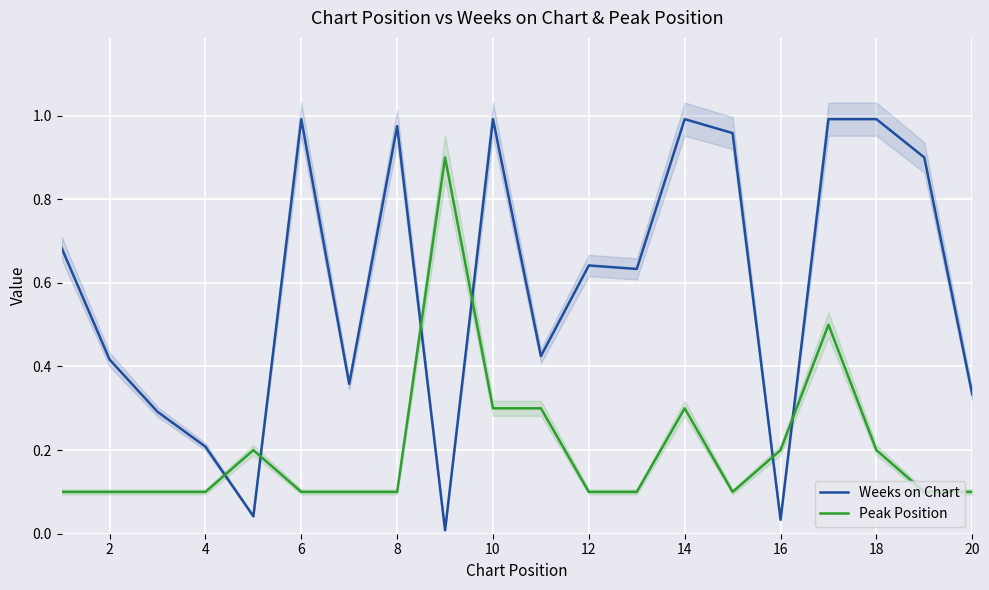

How many intersections are there between Weeks on Chart and Peak Position?

6